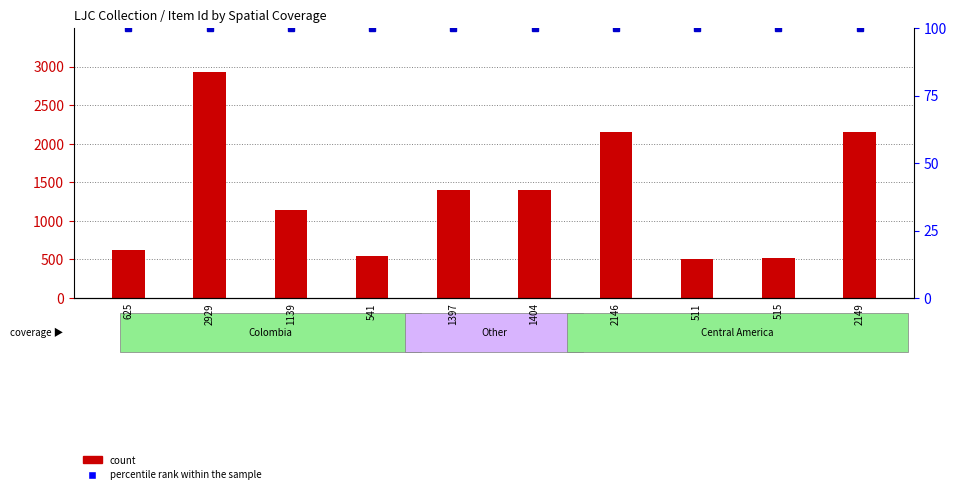

List the labels in order of count value, smallest first.

511, 515, 541, 625, 1139, 1397, 1404, 2146, 2149, 2929